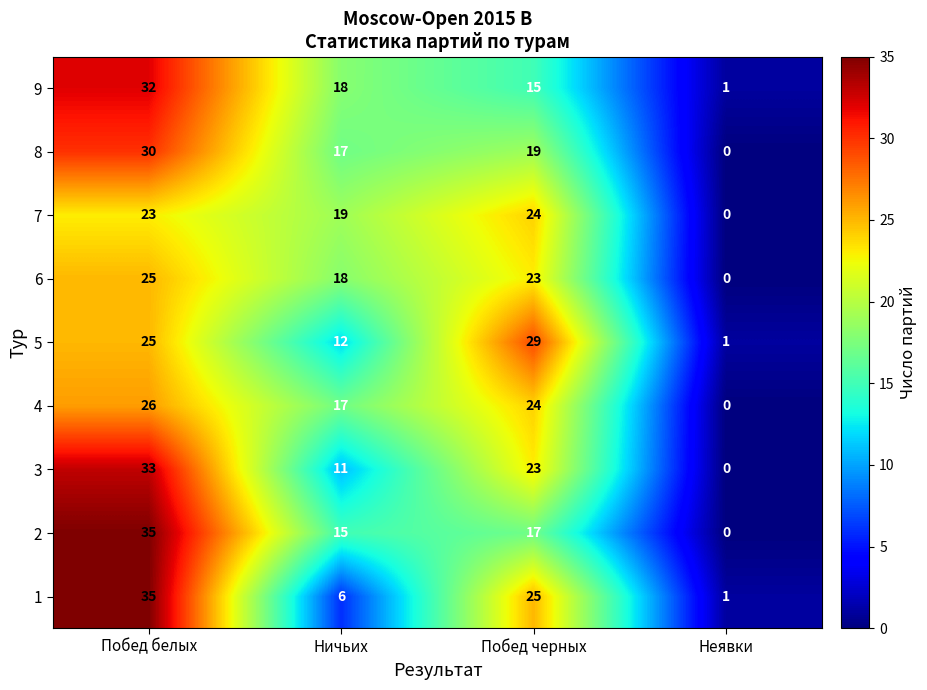

Between Побед белых and Ничьих, which series saw the biggest shift?

1